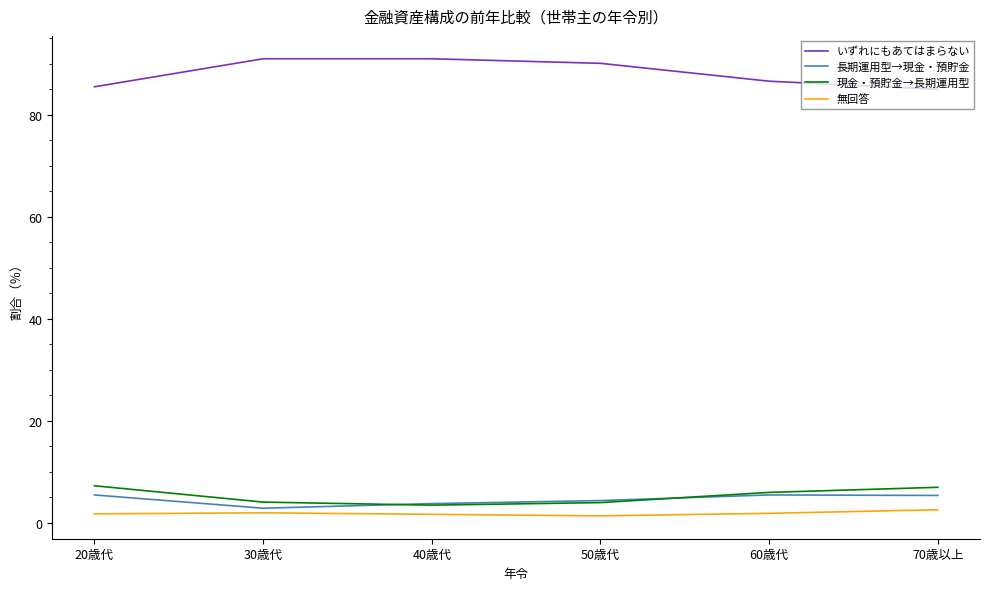

Is this an area chart (filled region under the line)?

No